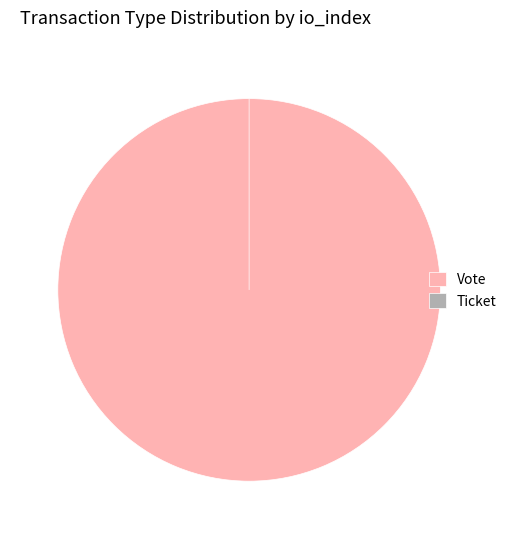

To the nearest percent, what is the difference between the Ticket and Vote slice percentages?

100%